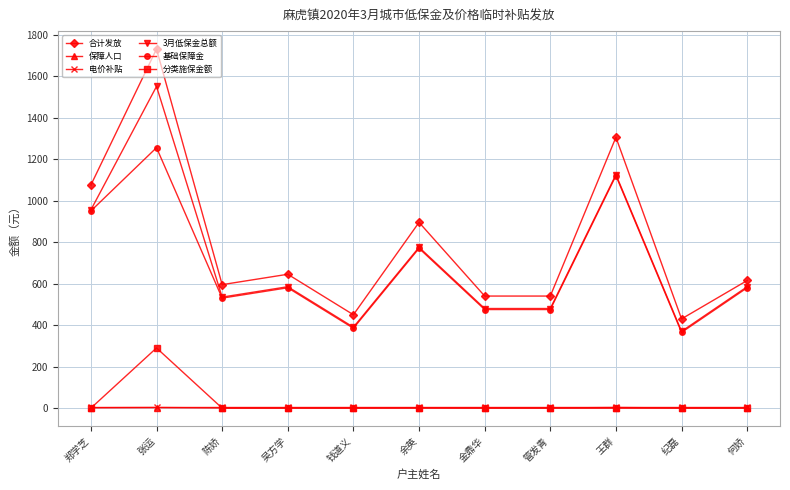

At which category is the sum across all series the highest?

张运